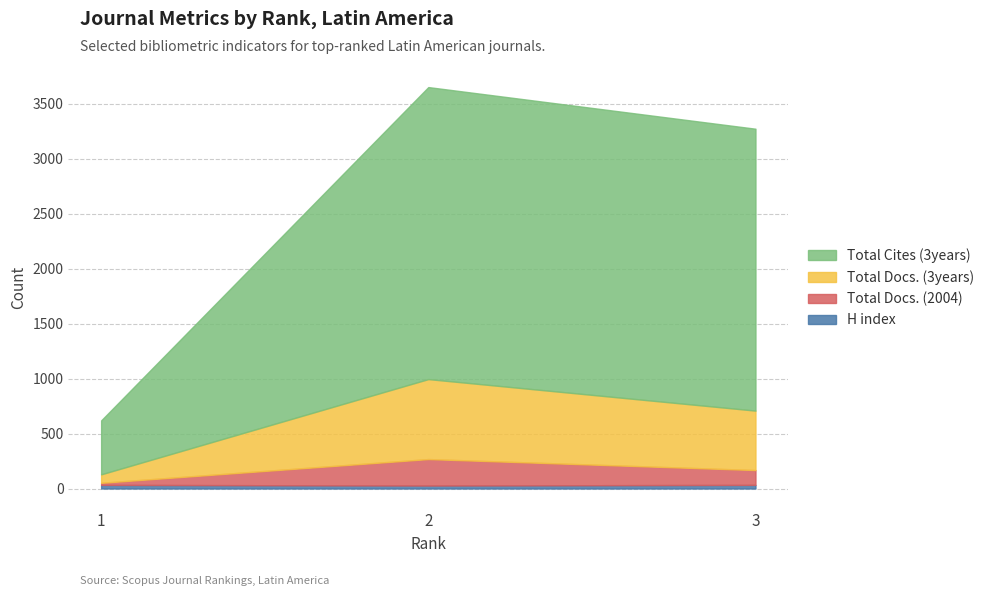

What is the smallest value displayed?

27